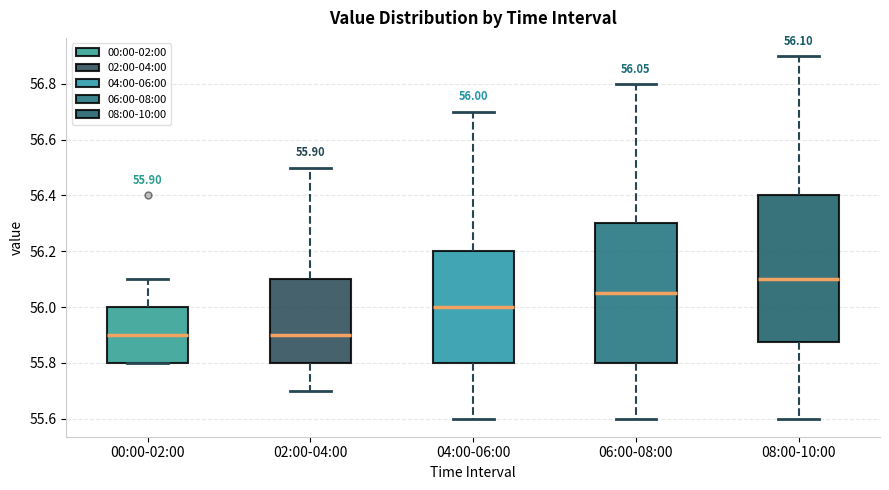

Which box's median line is the highest?

08:00-10:00